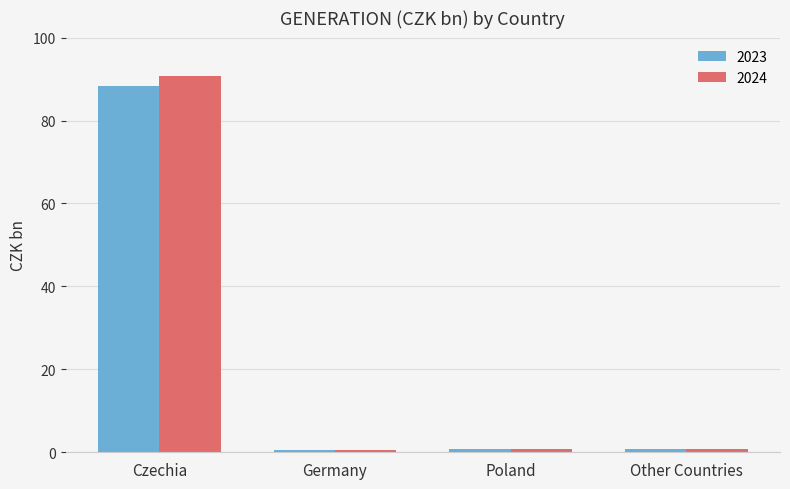

Which label corresponds to the largest value in the chart?

Czechia